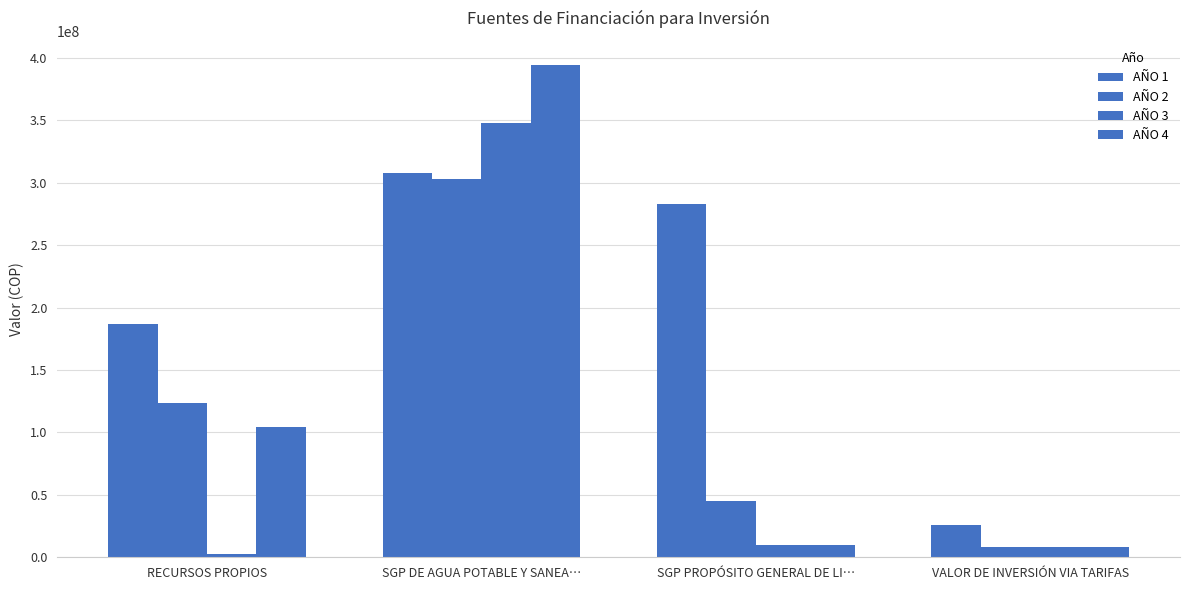

At which category does the chart reach its minimum across all series?

RECURSOS PROPIOS